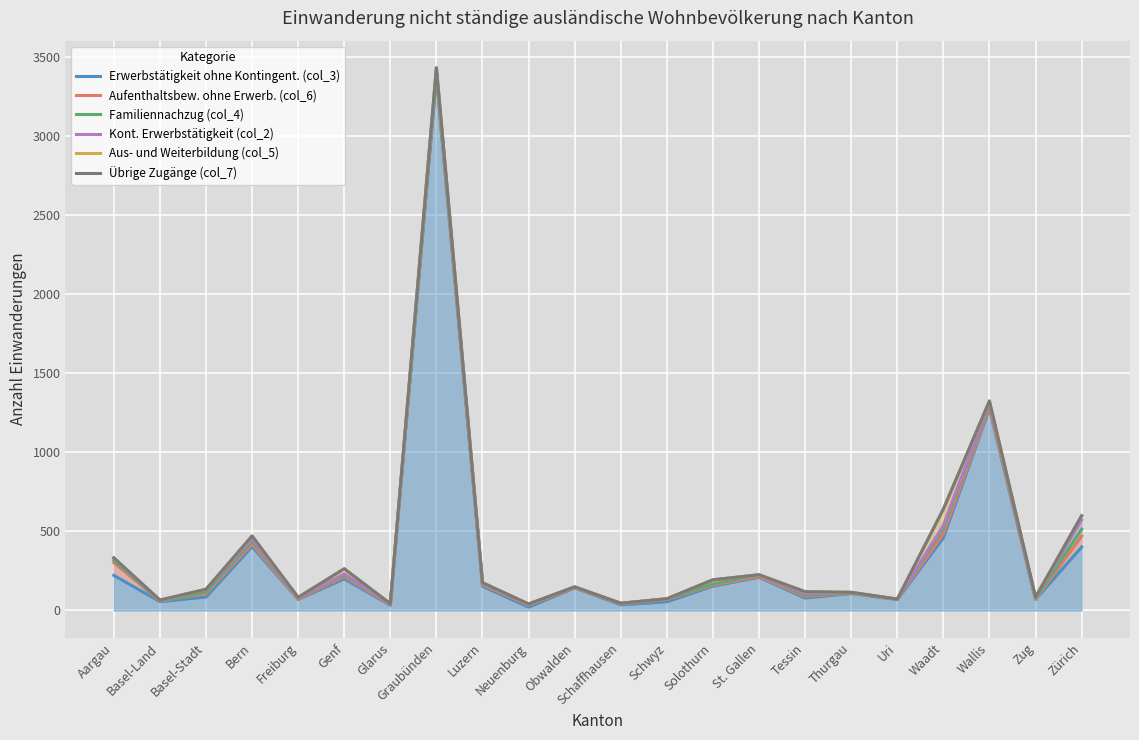

How many lines are shown in the chart?

6